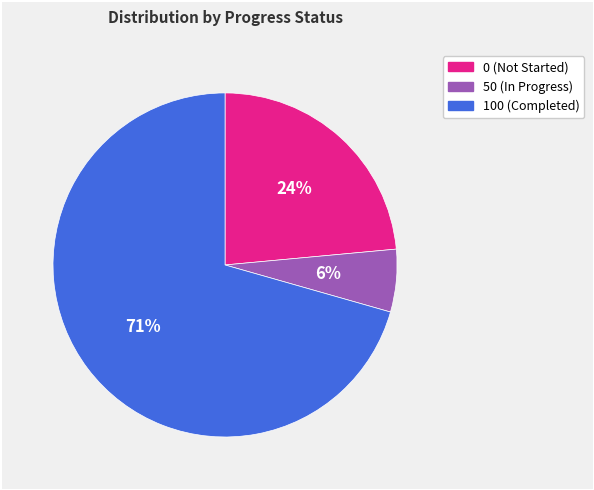

Is there any slice that represents more than half of the pie?

Yes